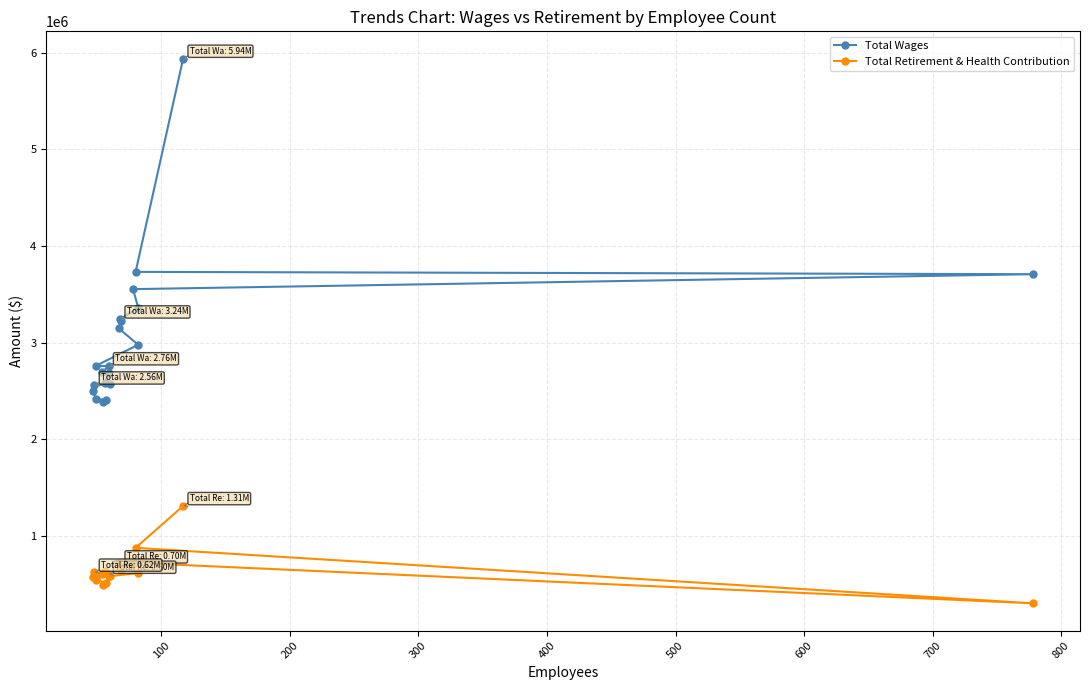

Is this an area chart (filled region under the line)?

No